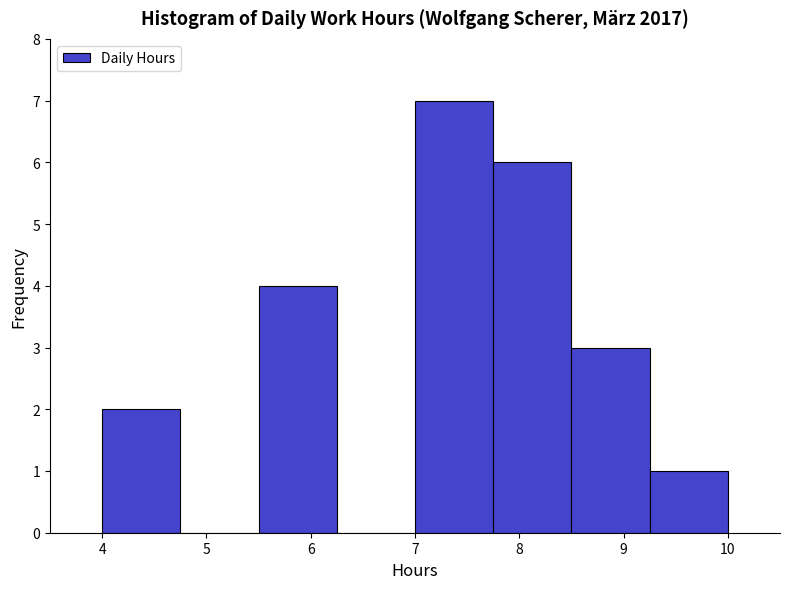

Over which range of the x-axis is the bar tallest?

7.00 to 7.75